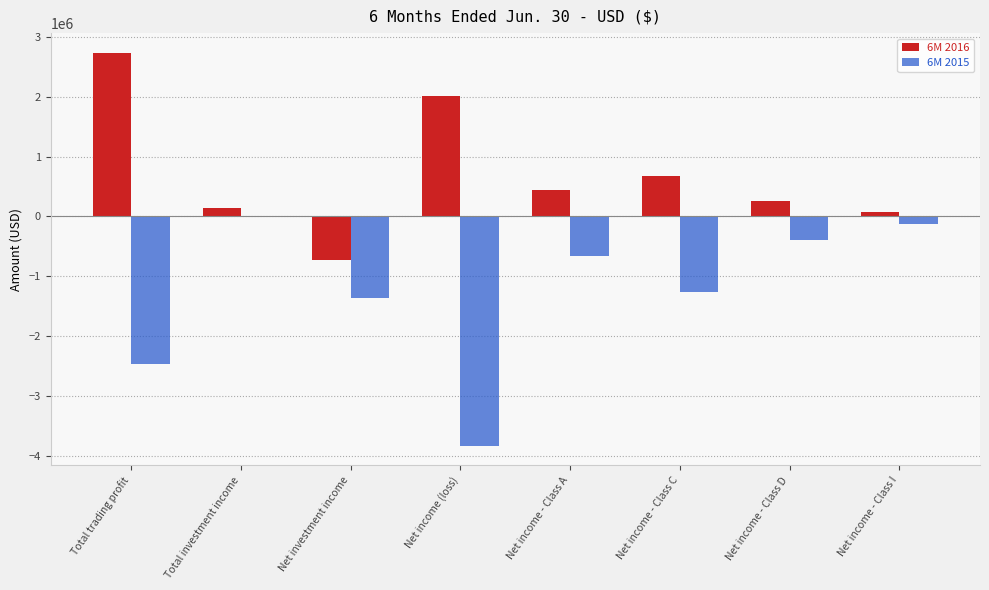

Where does the 6M 2016 series first go above 433892?

Total trading profit